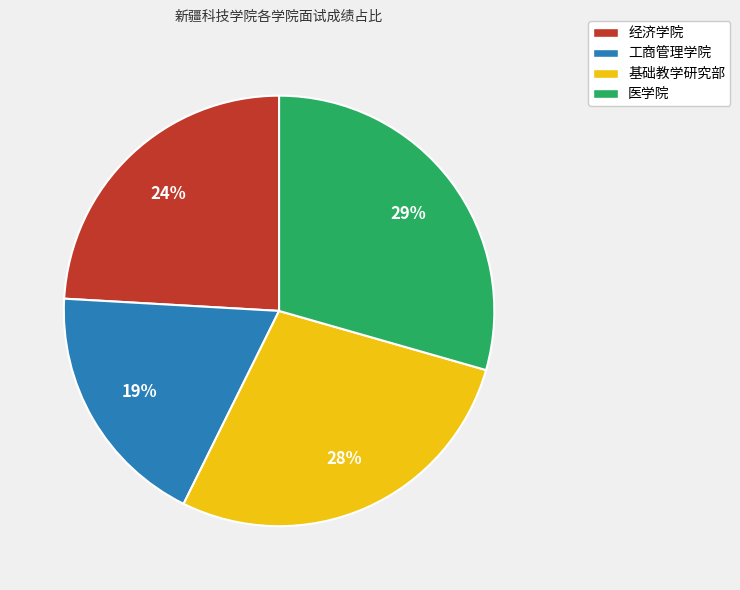

The 医学院 slice represents 42% of the pie. True or false?

False